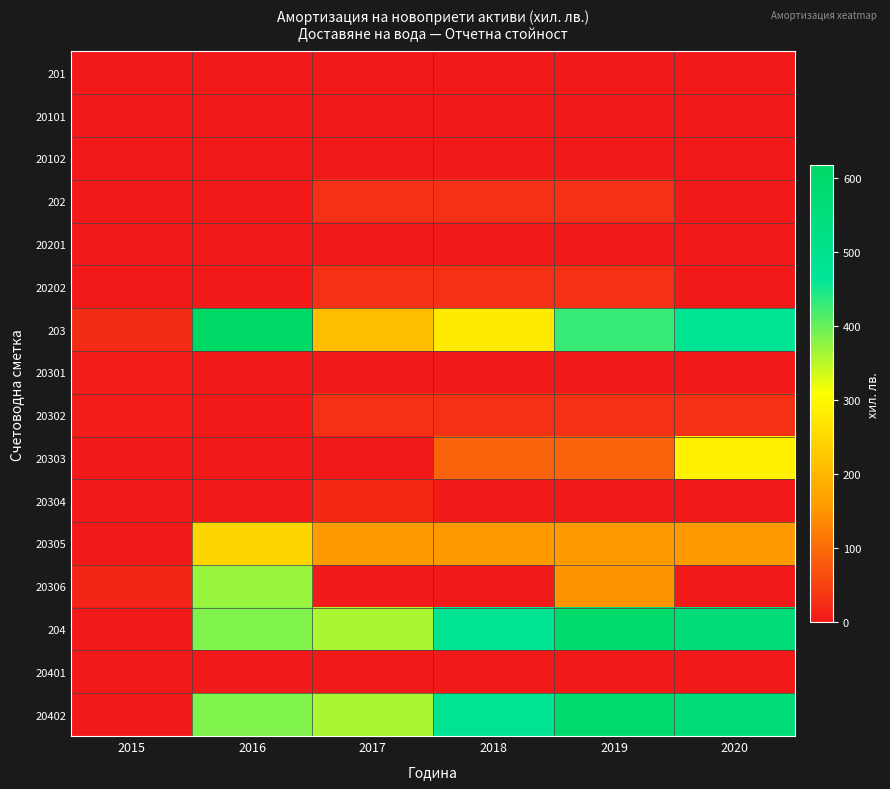

Which label corresponds to the largest value in the chart?

2016